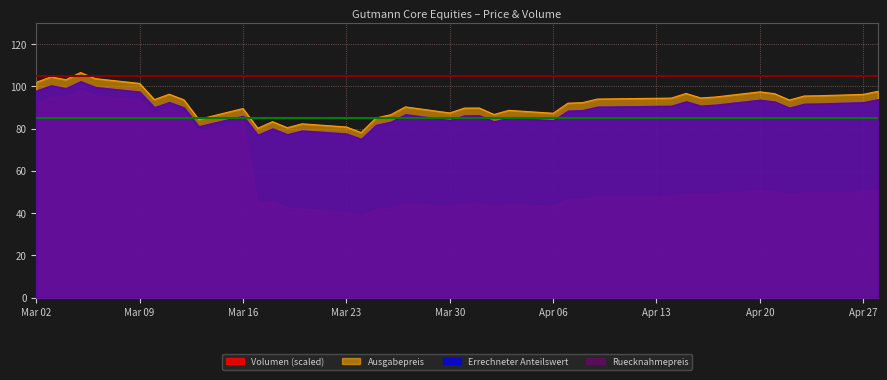

What are all the series names shown in the legend?

Volumen, Errechneter Anteilswert, Ausgabepreis, Ruecknahmepreis